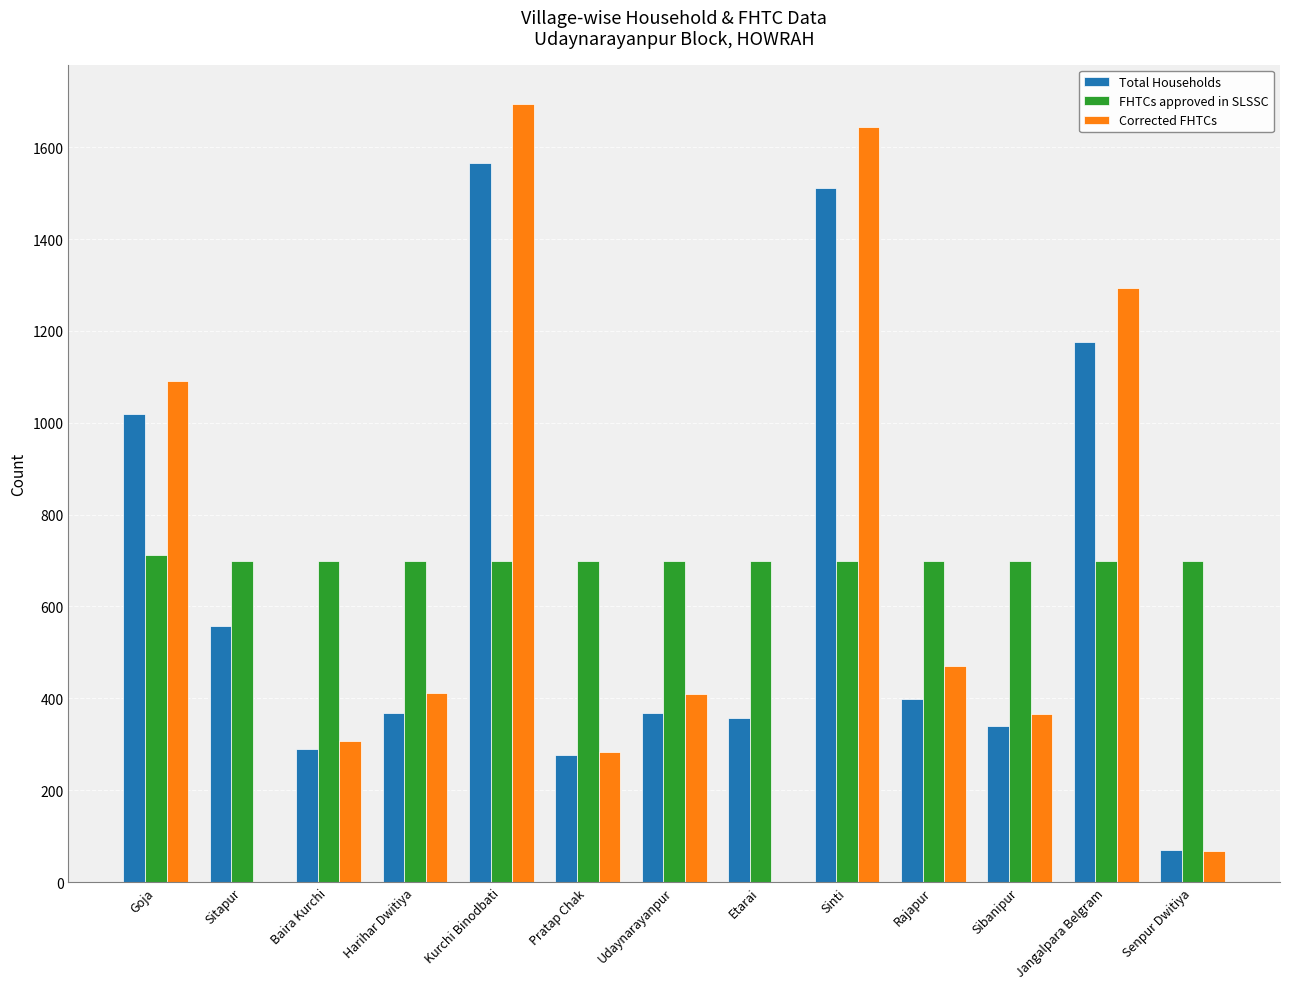

What is the sum of the FHTCs approved in SLSSC values at Kurchi Binodbati and Rajapur?

1400